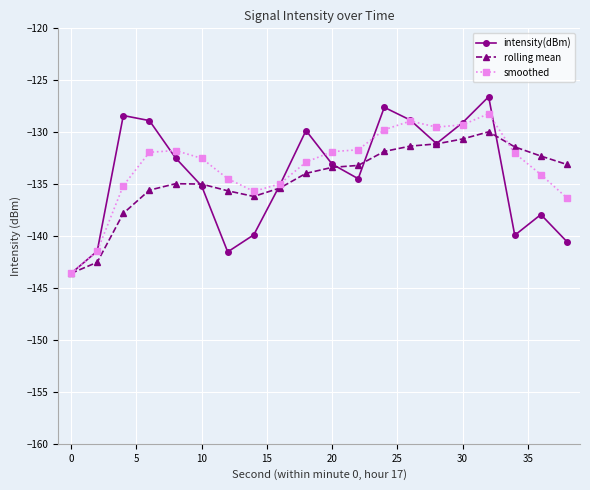

Rank the series by their maximum value, from lowest to highest.

rolling mean, smoothed, intensity(dBm)